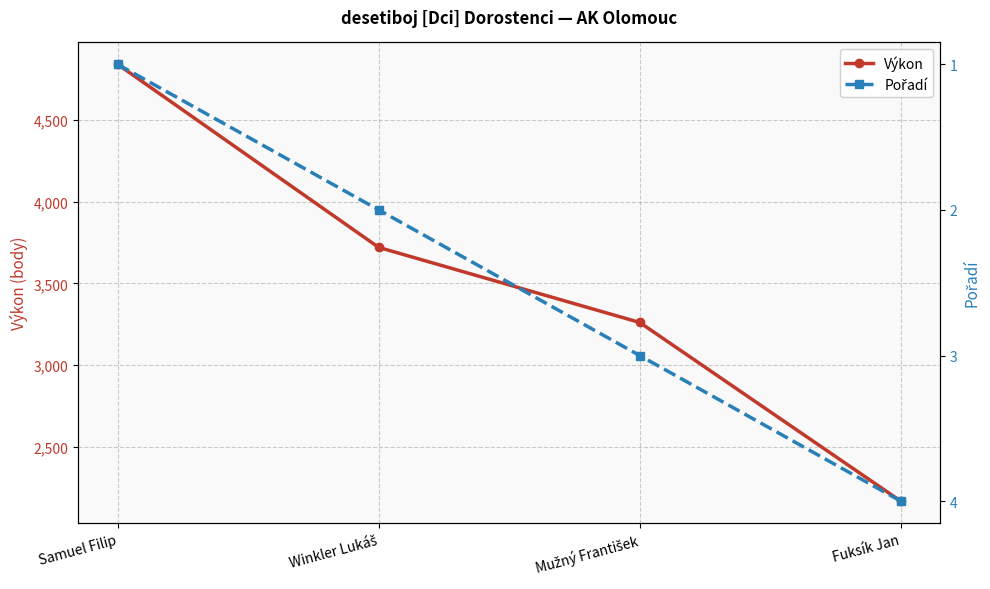

Is the value of Výkon at Fuksík Jan greater than the value of Pořadí at Fuksík Jan?

Yes